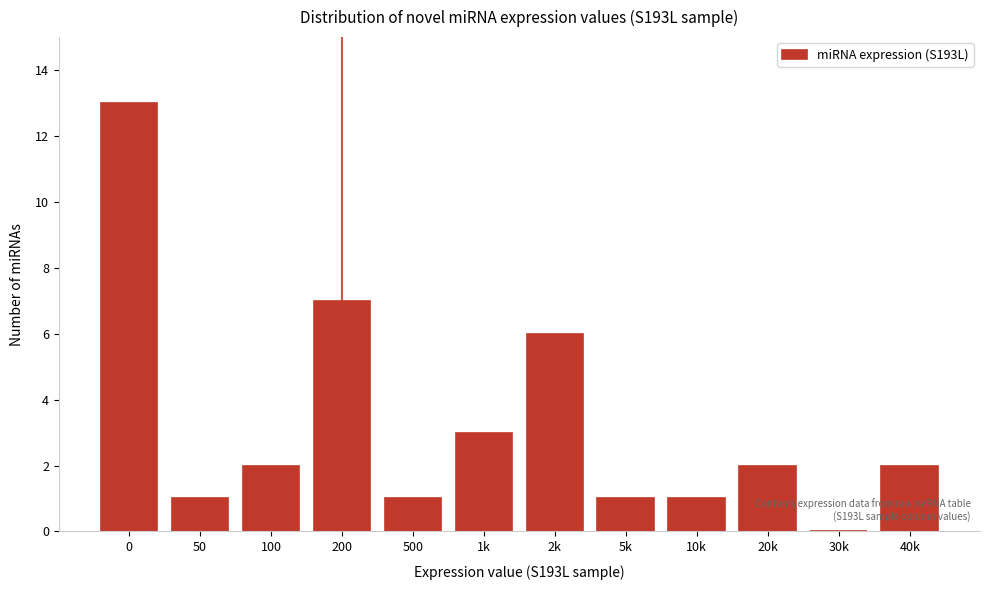

Reading left to right, what are all the values shown in this chart?

0=13	50=1	100=2	200=7	500=1	1k=3	2k=6	5k=1	10k=1	20k=2	30k=0	40k=2